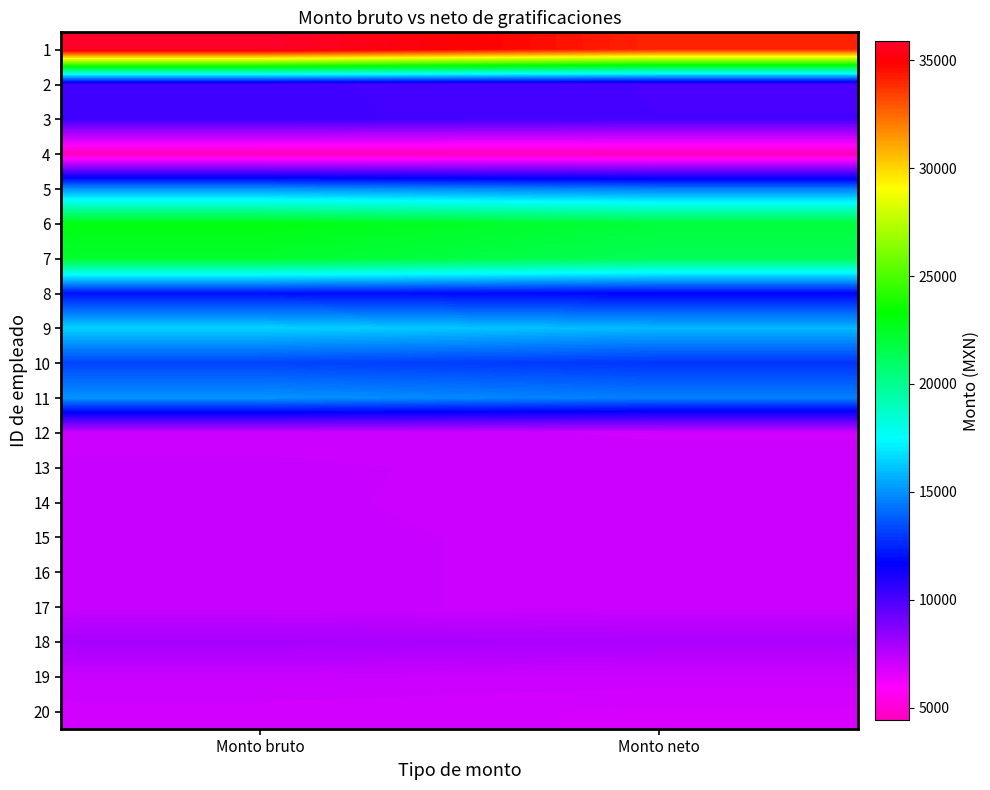

Which category has the highest value across all series?

Monto bruto